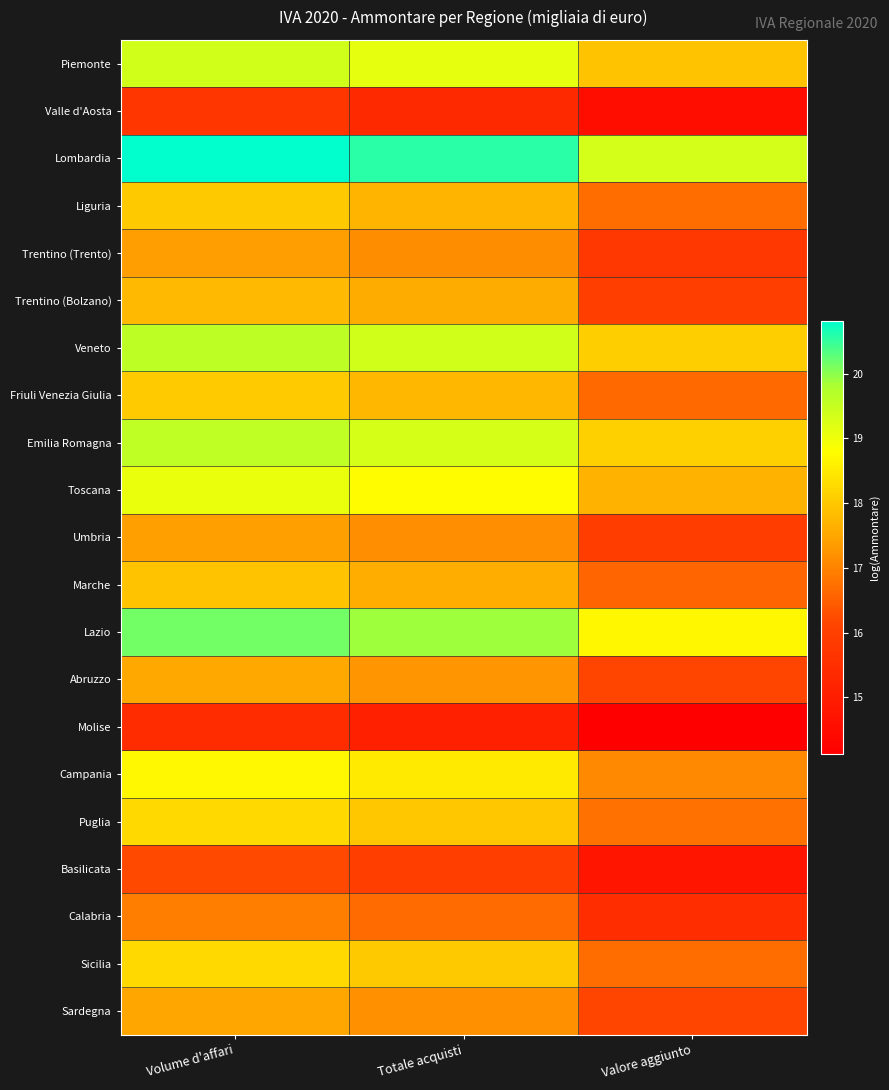

Reading left to right, extract all data points from this chart.

Piemonte: Volume d'affari=19.4	Totale acquisti=19.1	Valore aggiunto=17.9
Valle d'Aosta: Volume d'affari=15.7	Totale acquisti=15.3	Valore aggiunto=14.5
Lombardia: Volume d'affari=20.8	Totale acquisti=20.6	Valore aggiunto=19.3
Liguria: Volume d'affari=18.0	Totale acquisti=17.7	Valore aggiunto=16.7
Trentino (Trento): Volume d'affari=17.4	Totale acquisti=17.1	Valore aggiunto=15.8
Trentino (Bolzano): Volume d'affari=17.8	Totale acquisti=17.6	Valore aggiunto=15.9
Veneto: Volume d'affari=19.6	Totale acquisti=19.4	Valore aggiunto=18.1
Friuli Venezia Giulia: Volume d'affari=18.0	Totale acquisti=17.7	Valore aggiunto=16.7
Emilia Romagna: Volume d'affari=19.6	Totale acquisti=19.3	Valore aggiunto=18.1
Toscana: Volume d'affari=19.1	Totale acquisti=18.8	Valore aggiunto=17.7
Umbria: Volume d'affari=17.4	Totale acquisti=17.2	Valore aggiunto=15.9
Marche: Volume d'affari=17.9	Totale acquisti=17.6	Valore aggiunto=16.6
Lazio: Volume d'affari=20.2	Totale acquisti=19.9	Valore aggiunto=18.7
Abruzzo: Volume d'affari=17.5	Totale acquisti=17.2	Valore aggiunto=16.1
Molise: Volume d'affari=15.4	Totale acquisti=15.1	Valore aggiunto=14.1
Campania: Volume d'affari=18.7	Totale acquisti=18.5	Valore aggiunto=17.1
Puglia: Volume d'affari=18.2	Totale acquisti=18.0	Valore aggiunto=16.8
Basilicata: Volume d'affari=16.2	Totale acquisti=15.9	Valore aggiunto=14.8
Calabria: Volume d'affari=16.9	Totale acquisti=16.7	Valore aggiunto=15.5
Sicilia: Volume d'affari=18.2	Totale acquisti=18.0	Valore aggiunto=16.7
Sardegna: Volume d'affari=17.5	Totale acquisti=17.2	Valore aggiunto=16.2